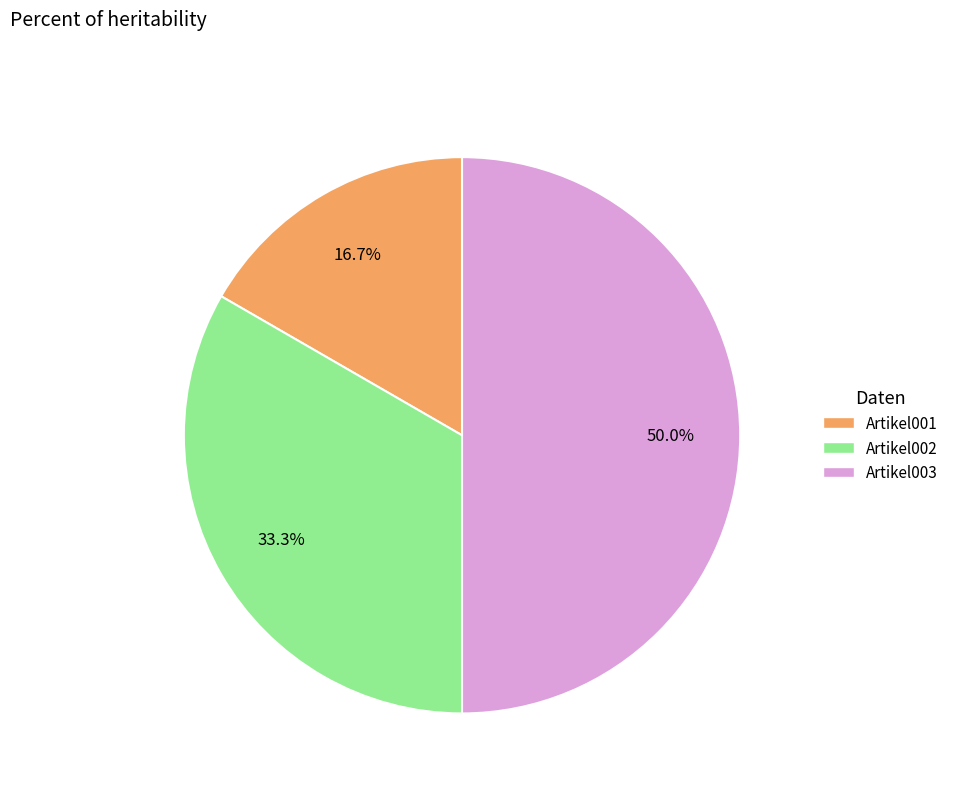

To the nearest percent, what percentage of the pie is Artikel002?

33%